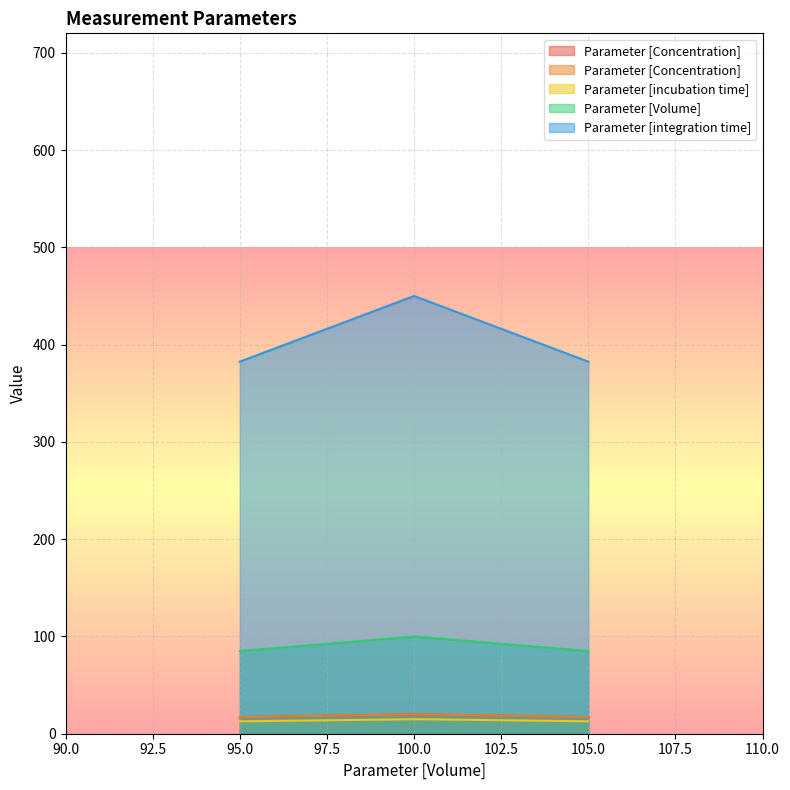

Where is Parameter [Concentration]  nearest to the value 20?

100